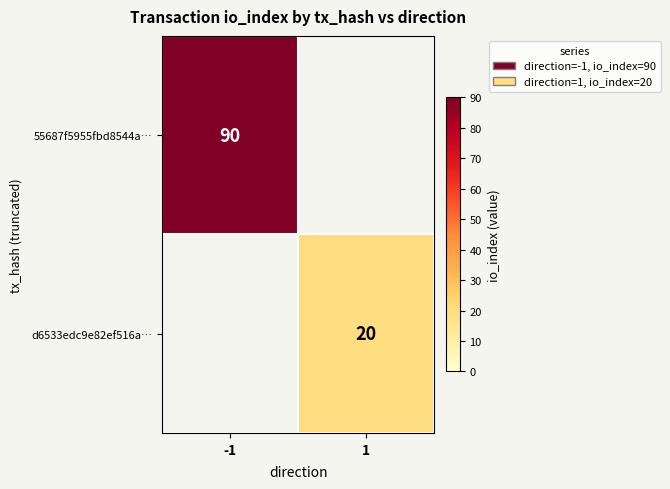

The value of d6533edc9e82ef516a… at 1 is 20. True or false?

True